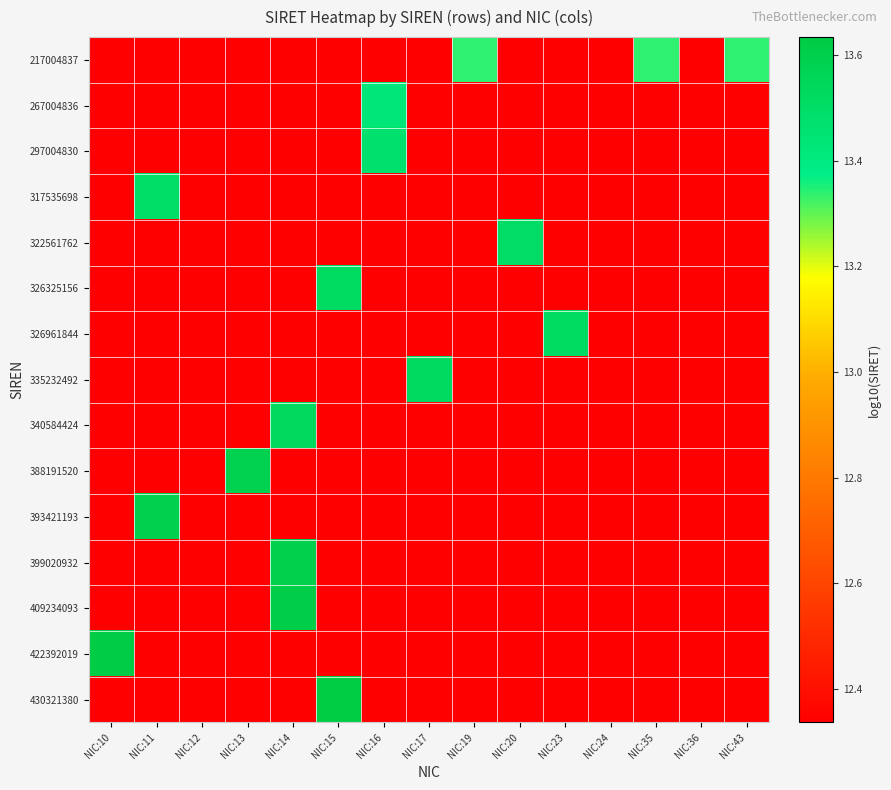

At how many categories does at least one series exceed 13?

12